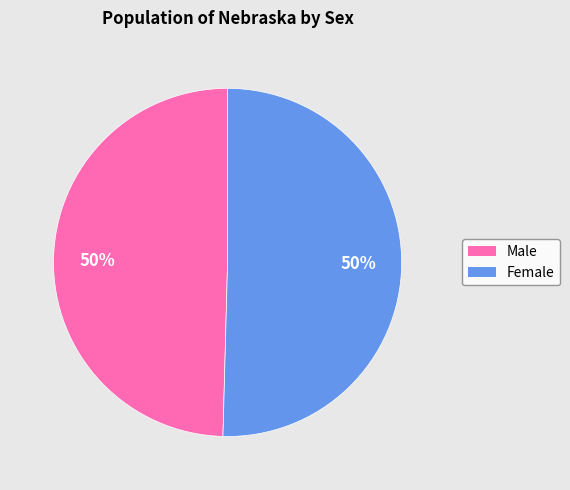

Combined, do Male and Female account for over 50%?

Yes